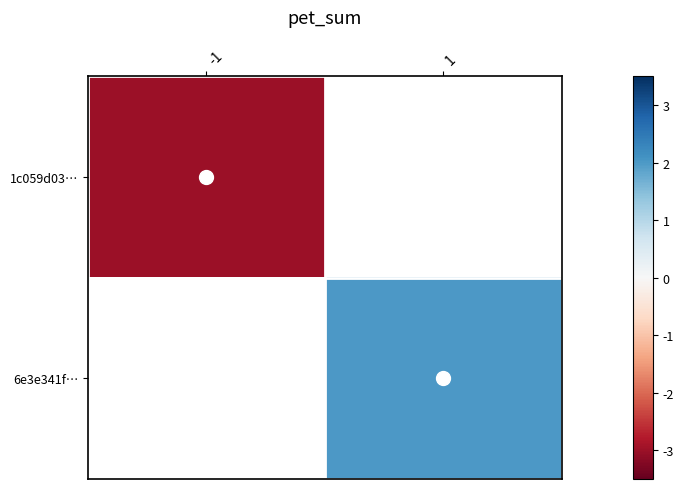

The 6e3e341f… series shows 2.0 at 1. True or false?

True